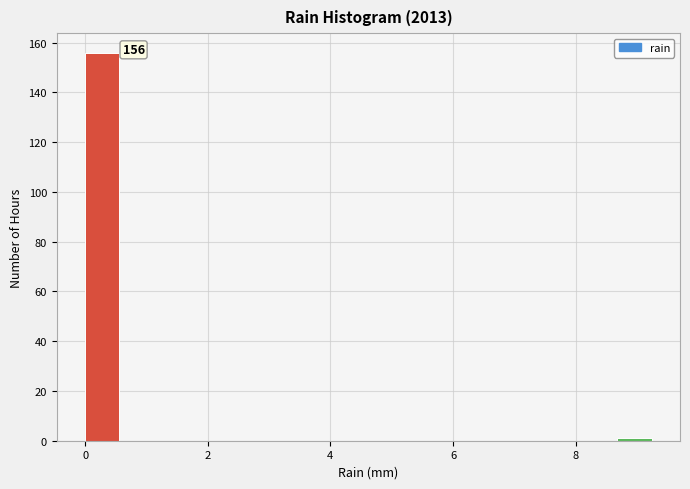

Around what value on the x-axis is the tallest bar? Give the approximate position of its centre, as read against the axis.

0.2